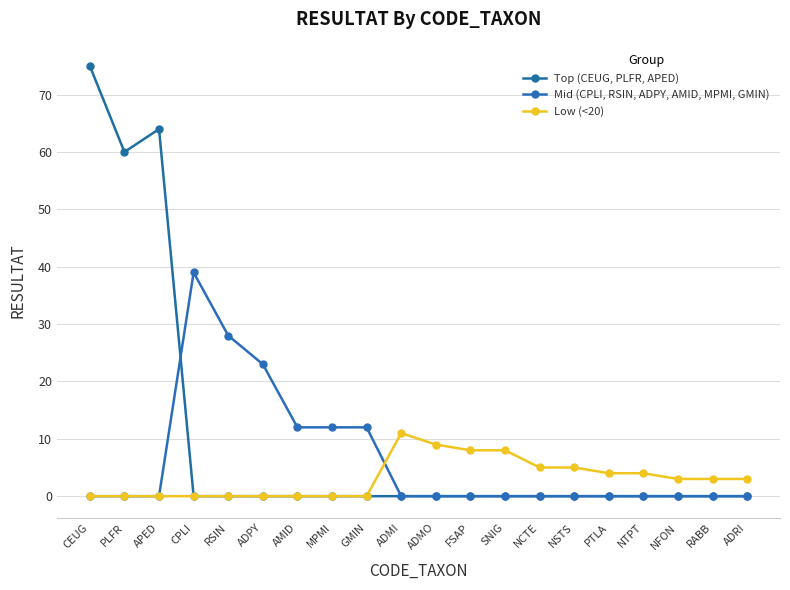

Is it true that Low (<20) equals 7 at CPLI?

False